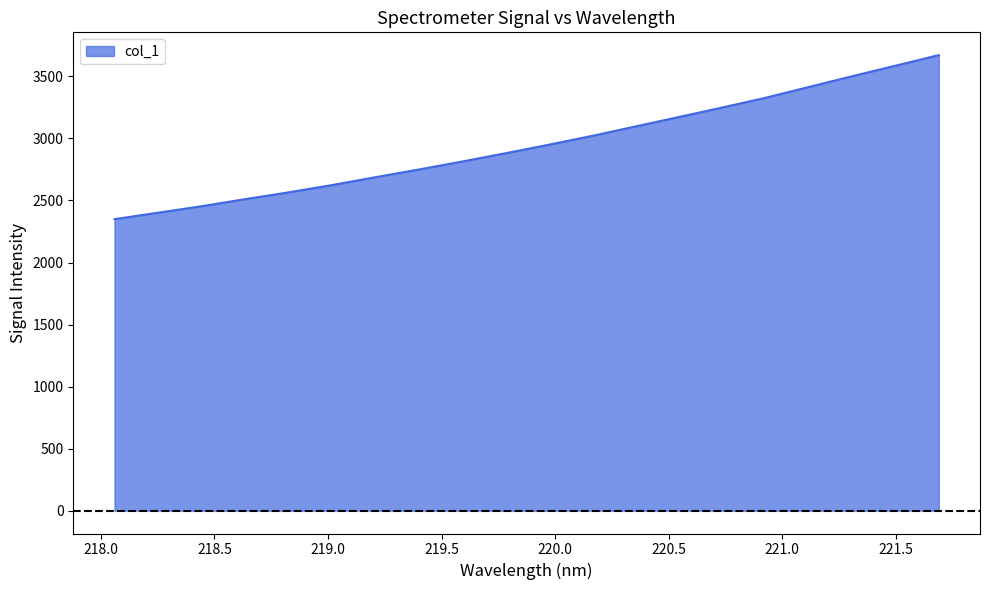

How many lines are shown in the chart?

1